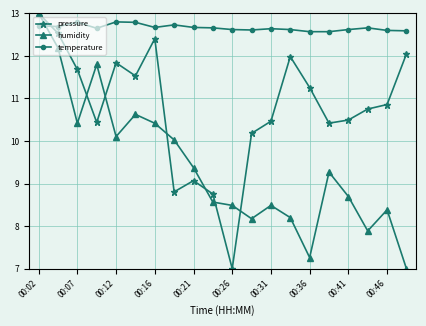

What is the greatest value displayed?

13.0